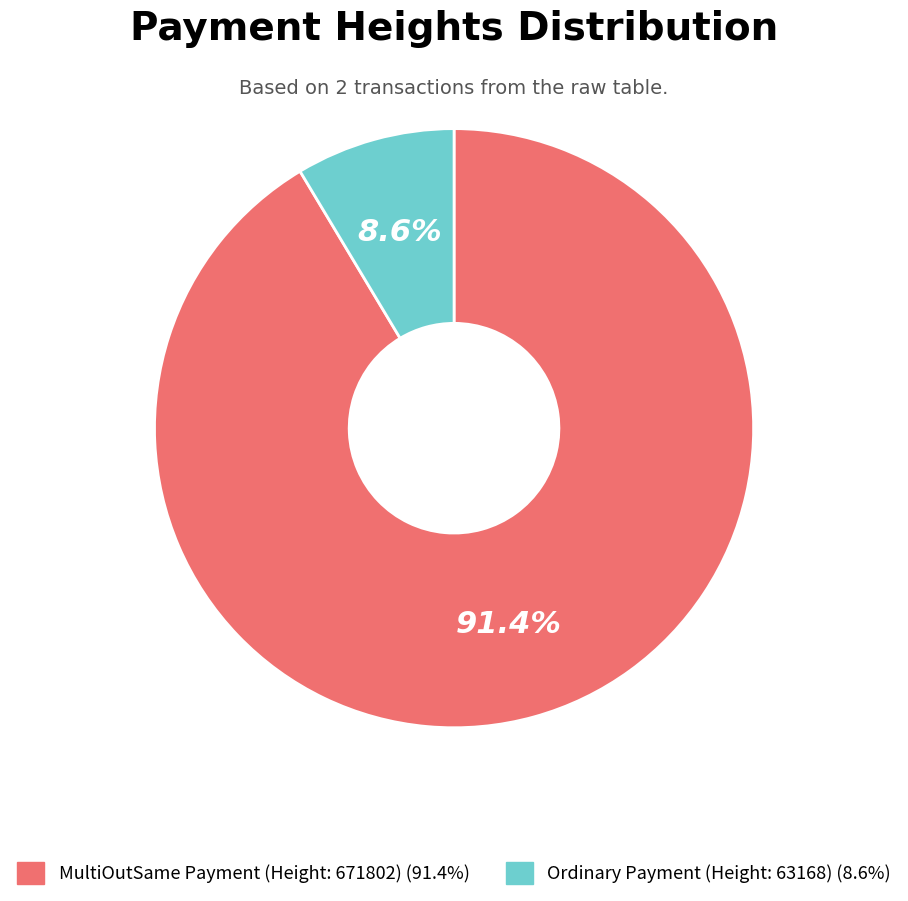

Does any single category account for the majority?

Yes